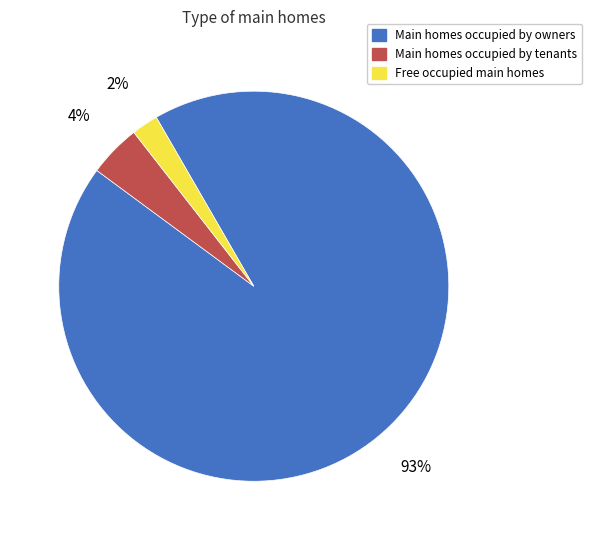

To the nearest percent, what percentage of the pie is Main homes occupied by tenants?

4%